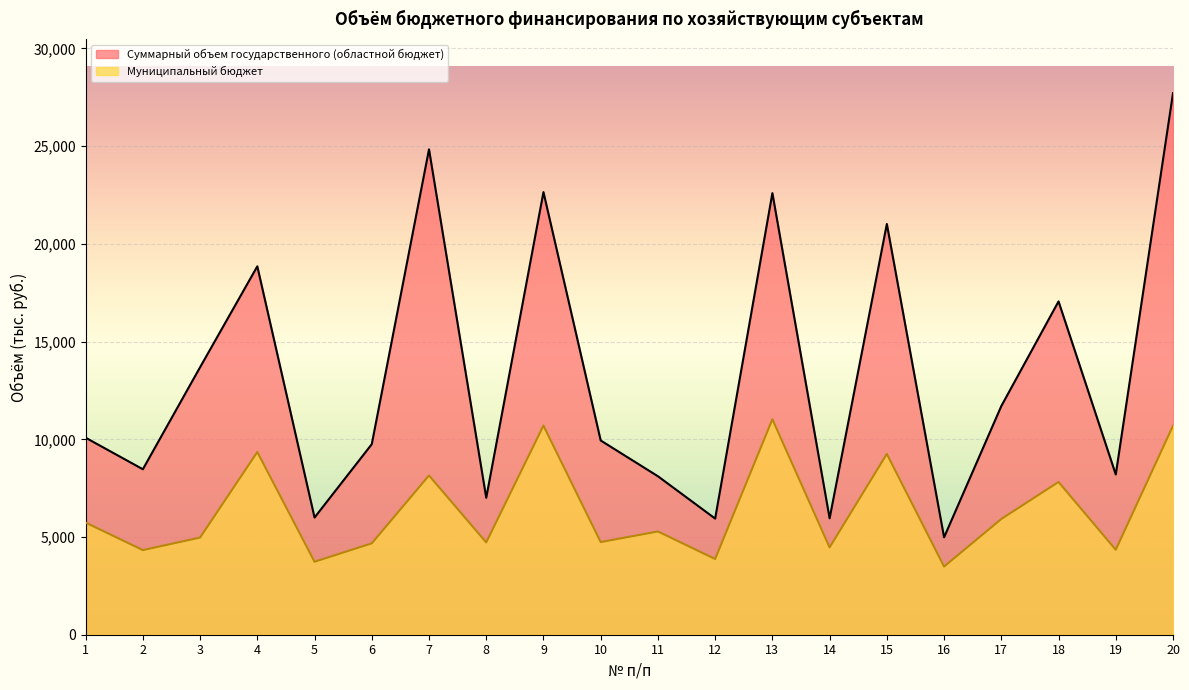

Which series changed the most between 2 and 3?

Суммарный объем государственного (областной бюджет)